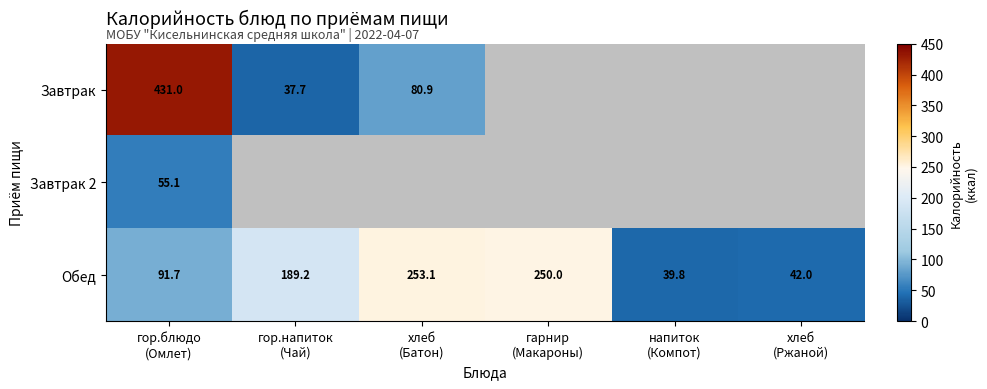

What is the average value of the Обед series?

144.3